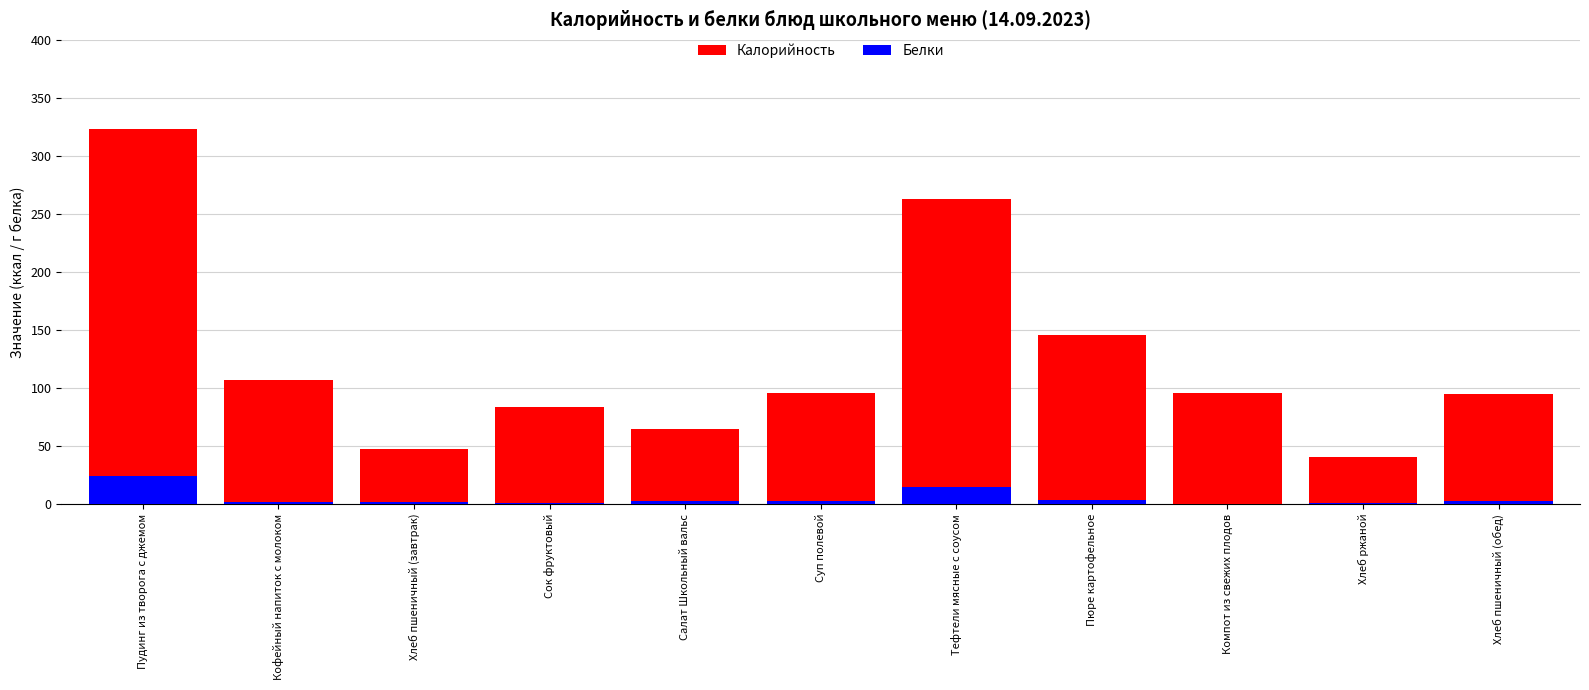

What is the greatest value displayed?

323.6